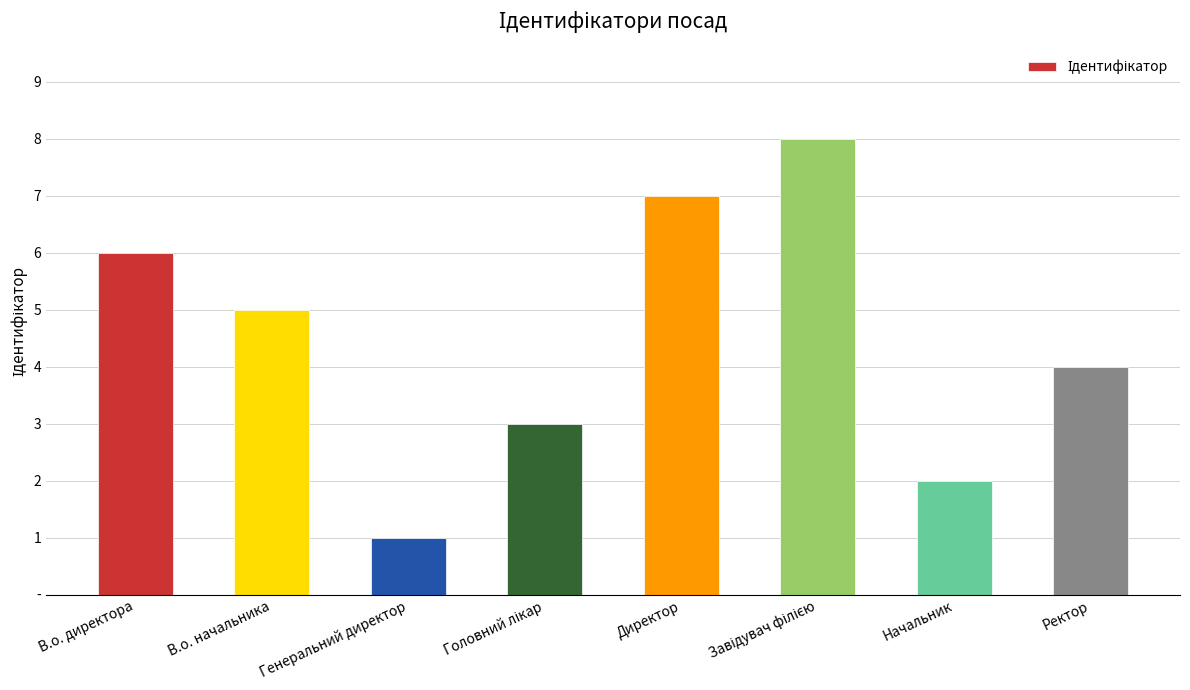

Are the bars horizontal?

No